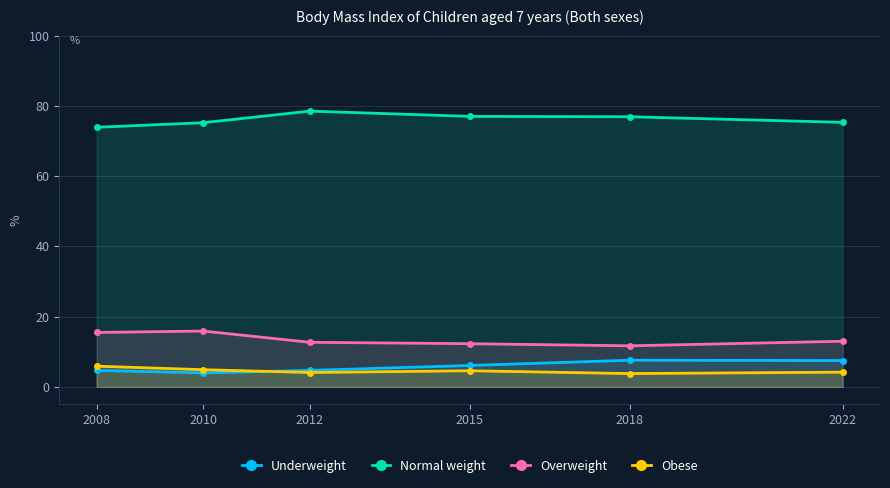

Reading right to left, what are all the values shown in this chart?

Underweight: 7.5	7.6	6.1	4.7	4.0	4.7
Normal weight: 75.3	76.9	77.0	78.5	75.2	73.9
Overweight: 13.0	11.7	12.3	12.7	15.9	15.5
Obese: 4.2	3.8	4.6	4.1	4.9	5.9